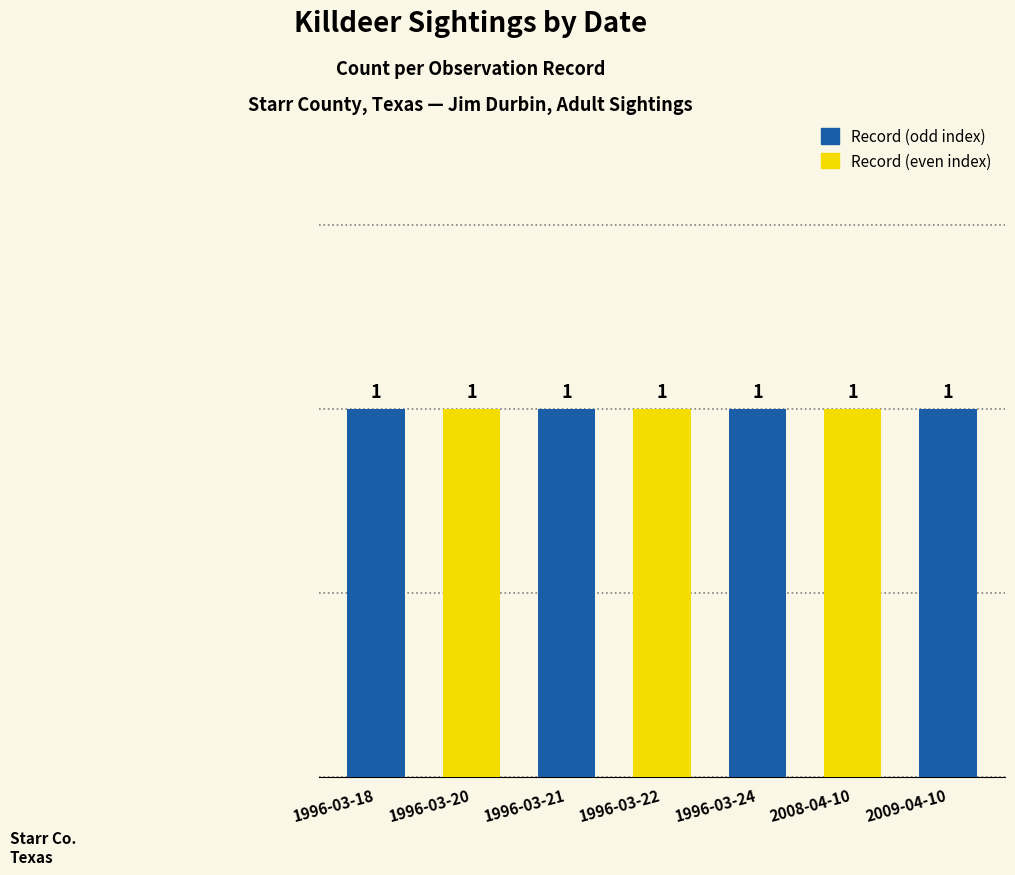

How many groups of bars are there?

7